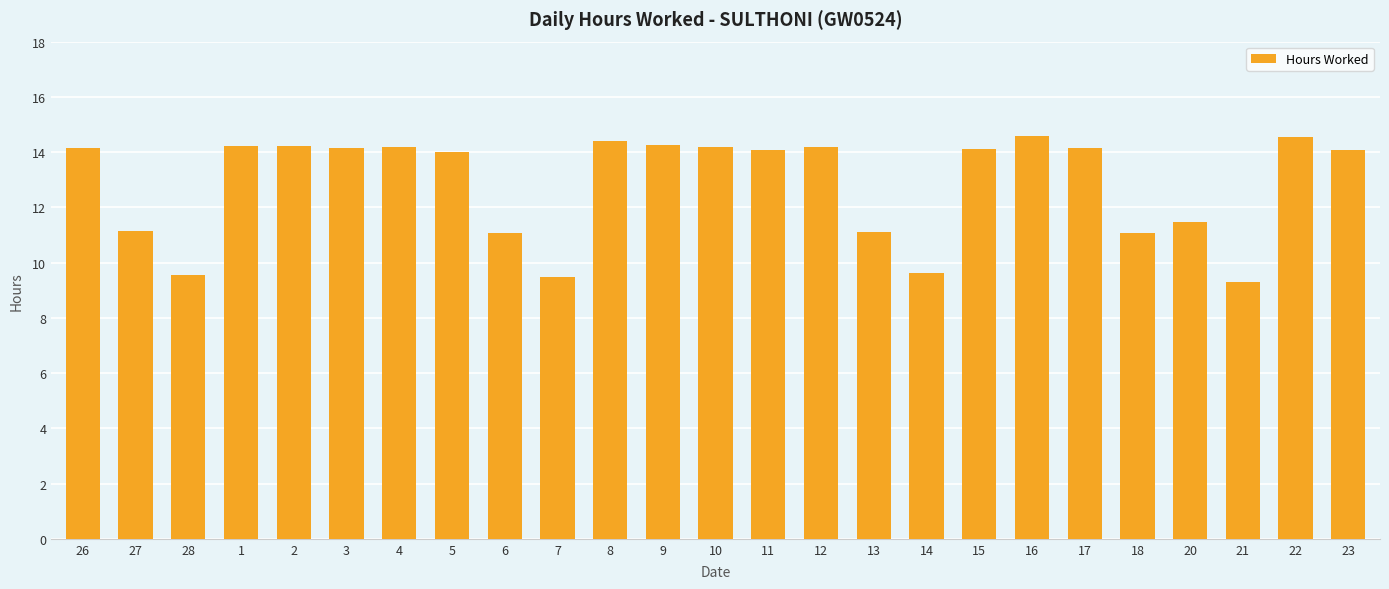

What value does the data have at 23?

14.1